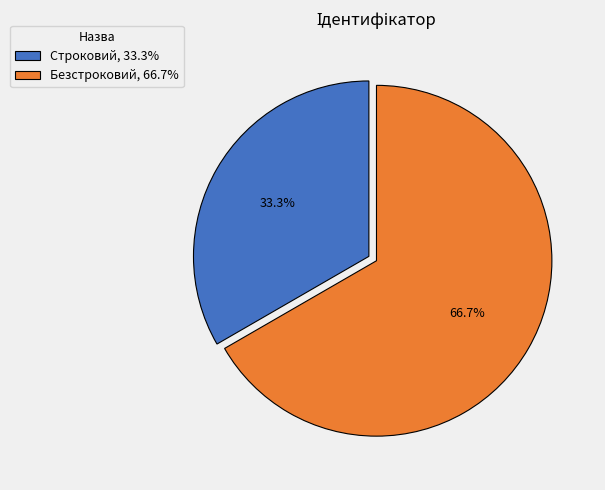

Is it true that Строковий is 22% of the pie?

False